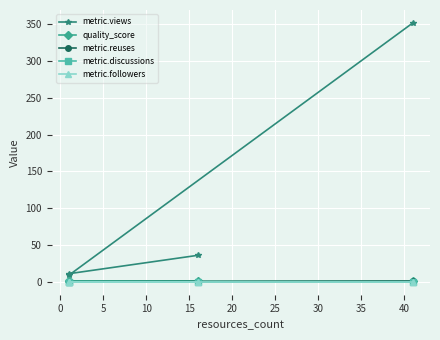

True or false: metric.reuses has a value of 1.3 at 10.

False